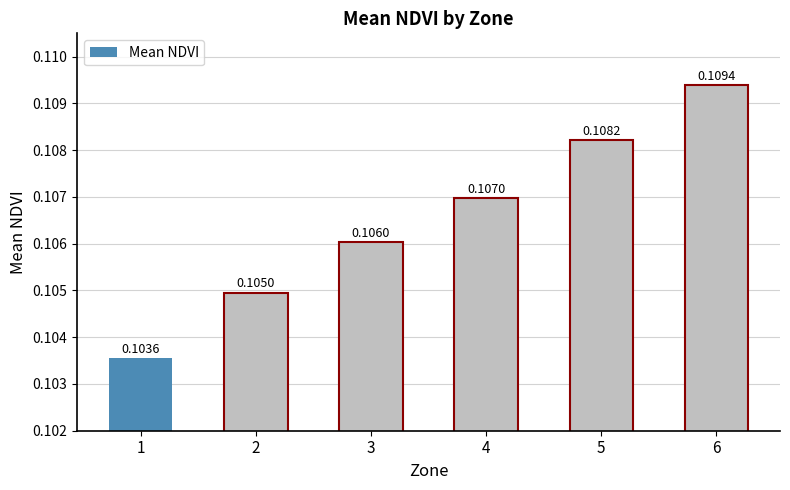

Between 1 and 5, which is larger?

5